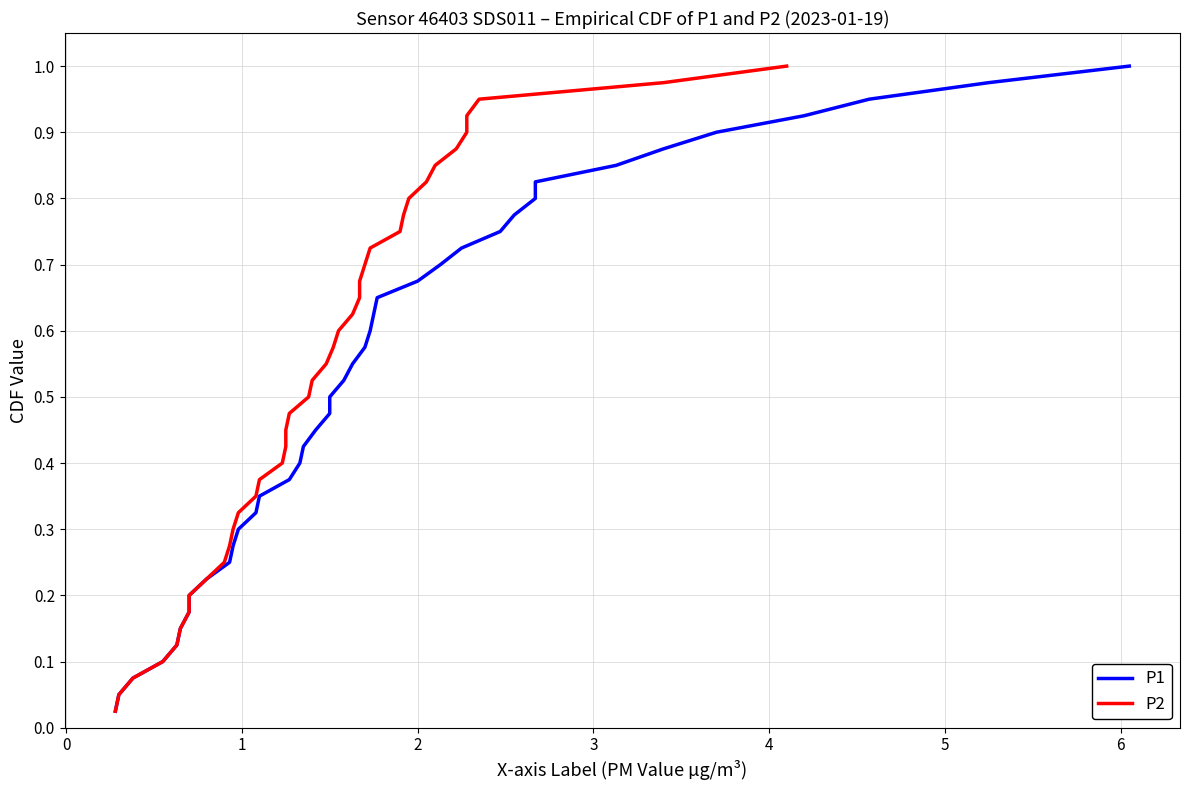

How many lines are shown in the chart?

2